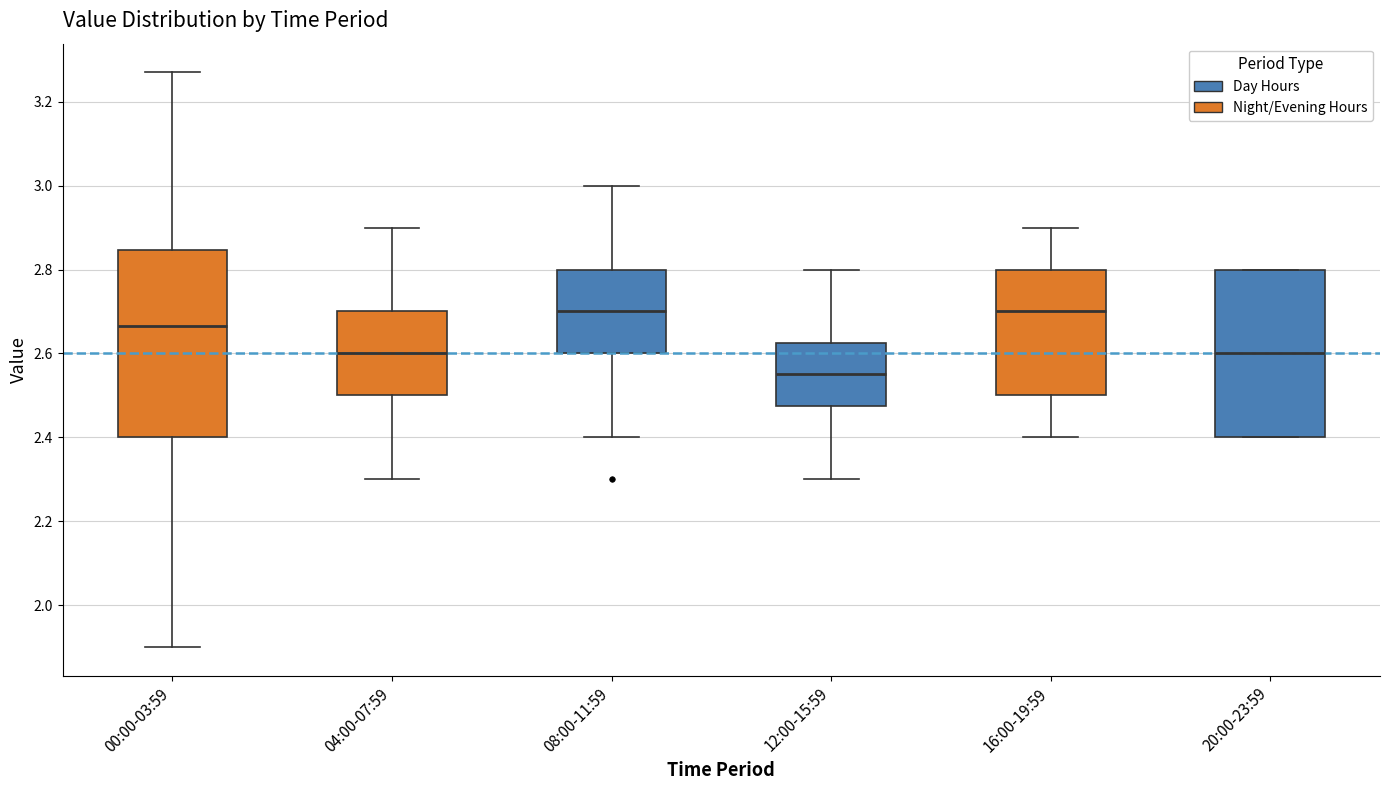

Comparing the boxes themselves (not the whiskers), which one is the tallest?

00:00-03:59